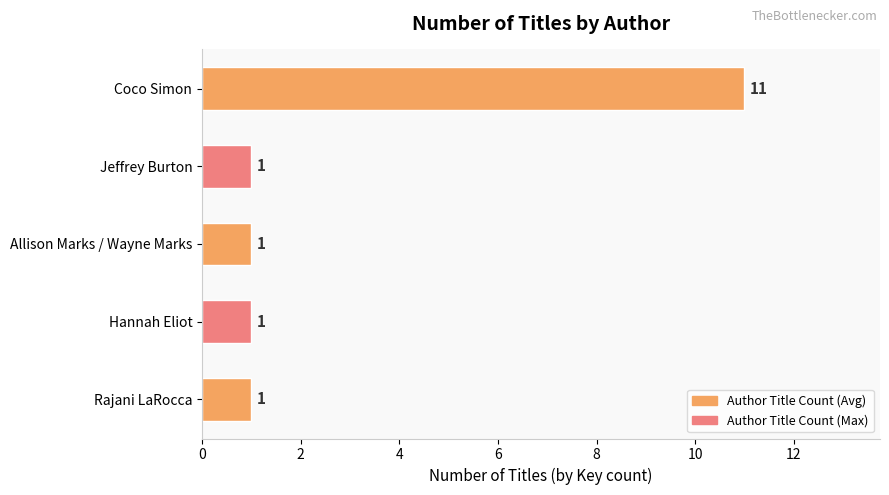

How many values are between 1 and 2?

4